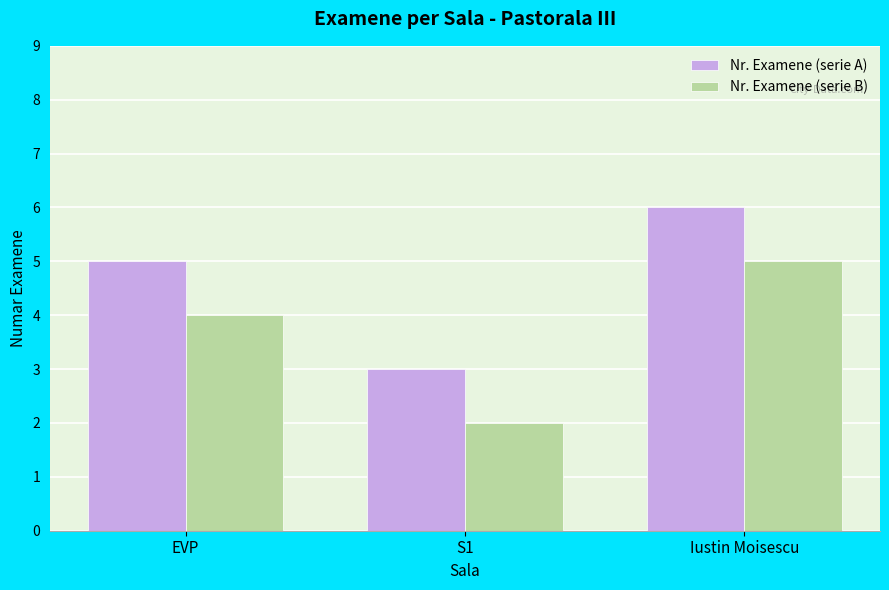

What are all the series names shown in the legend?

Nr. Examene (serie A), Nr. Examene (serie B)